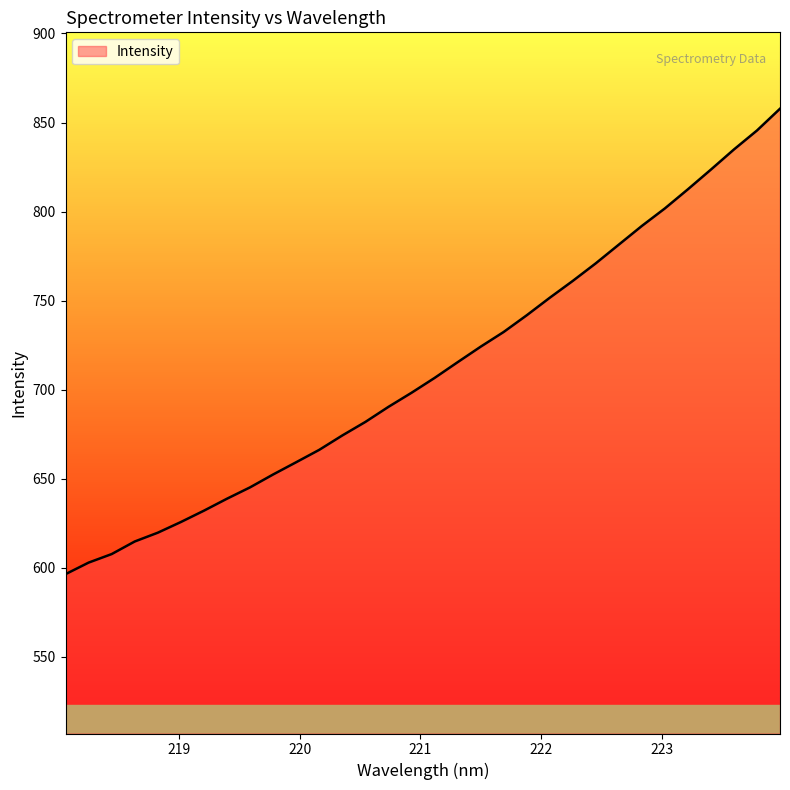

How many lines are shown in the chart?

1